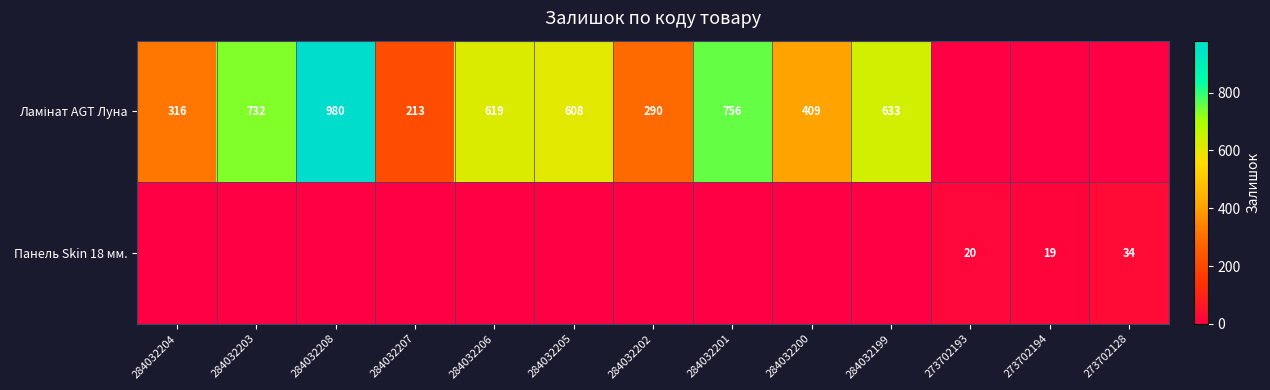

True or false: Панель Skin 18 мм. has a value of 27 at 273702194.

False